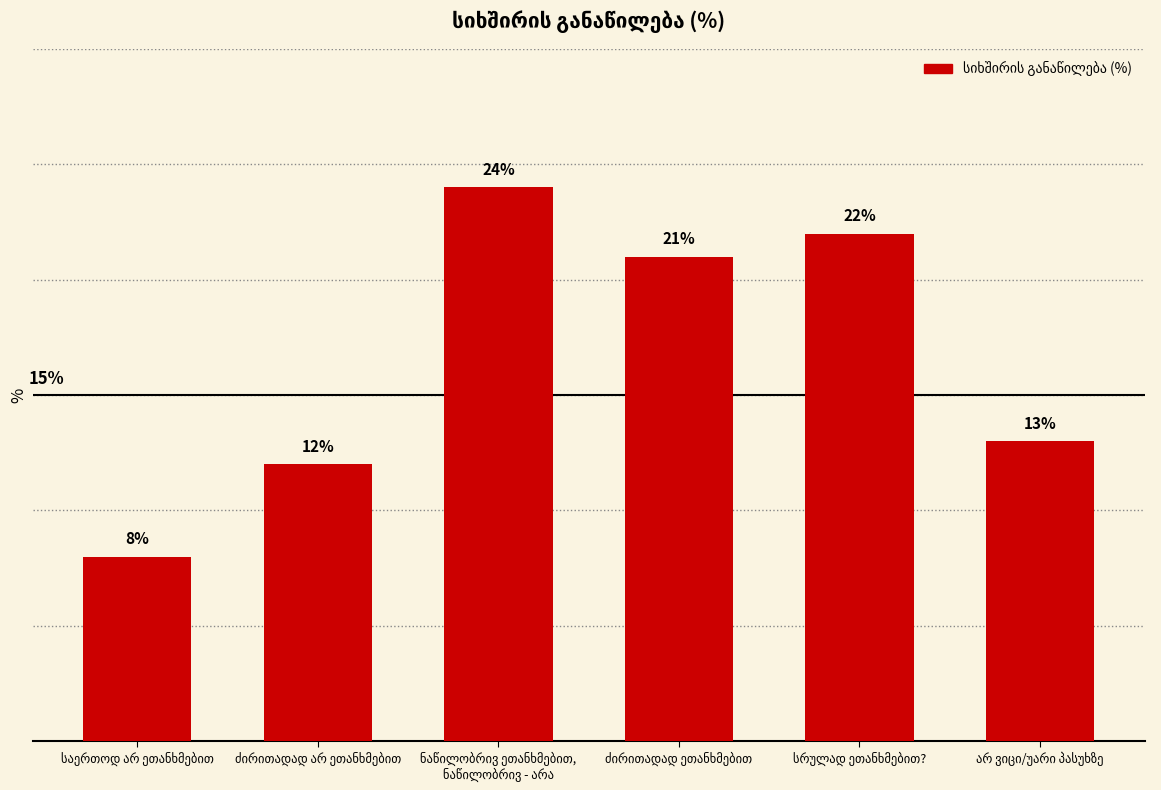

What is the average value?

17